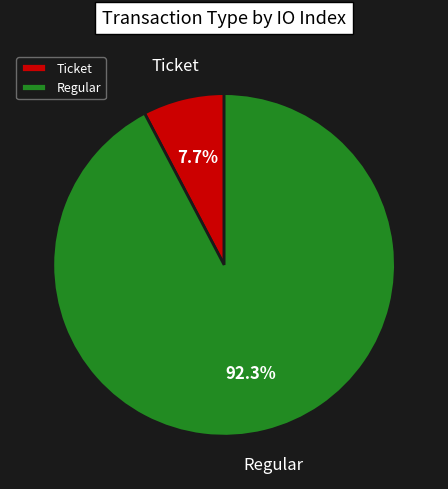

How many segments does this pie chart have?

2